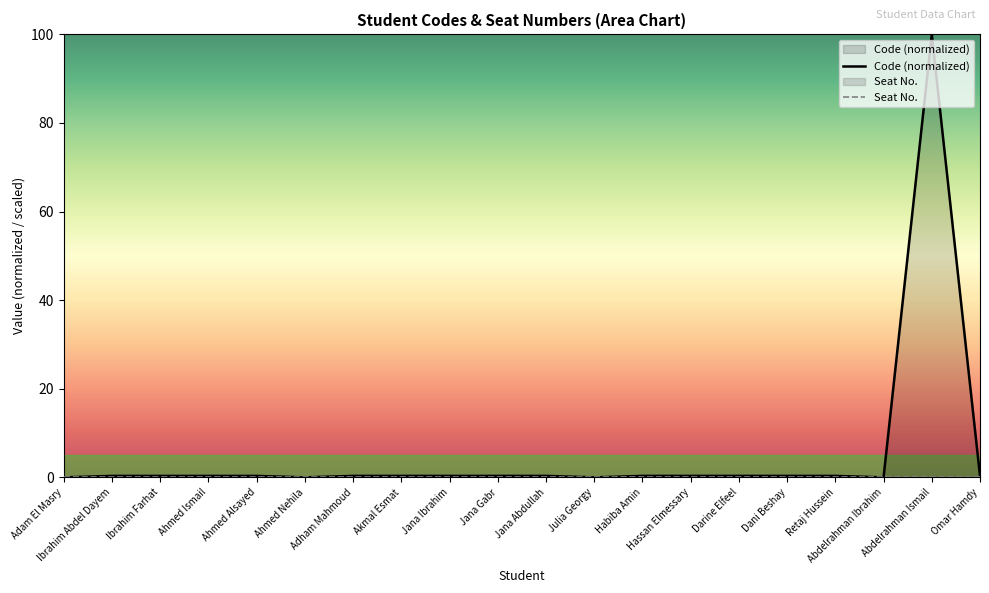

What is the change in value from Jana Gabr to Julia Georgy?

-0.3